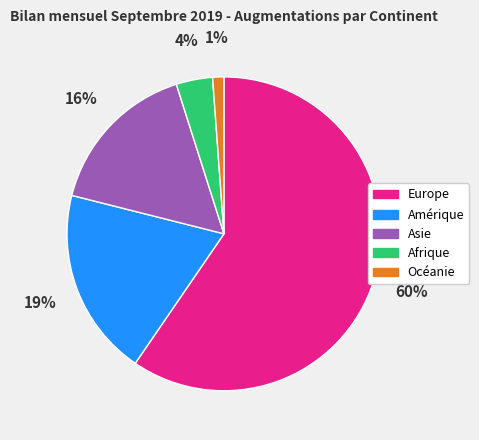

What is the ratio of the value at Asie to the value at Europe?

0.3